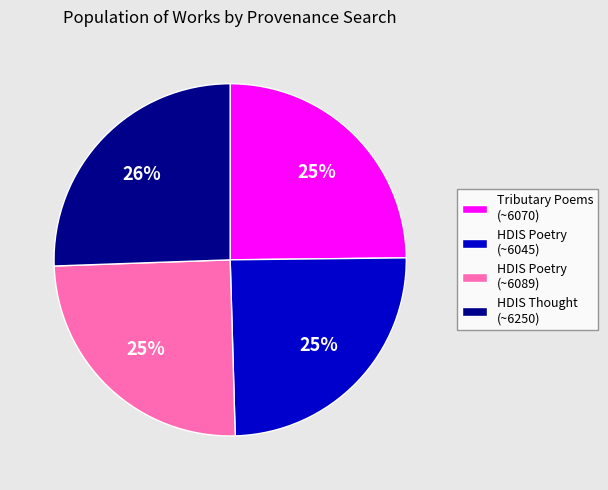

Count the number of slices in the pie.

4